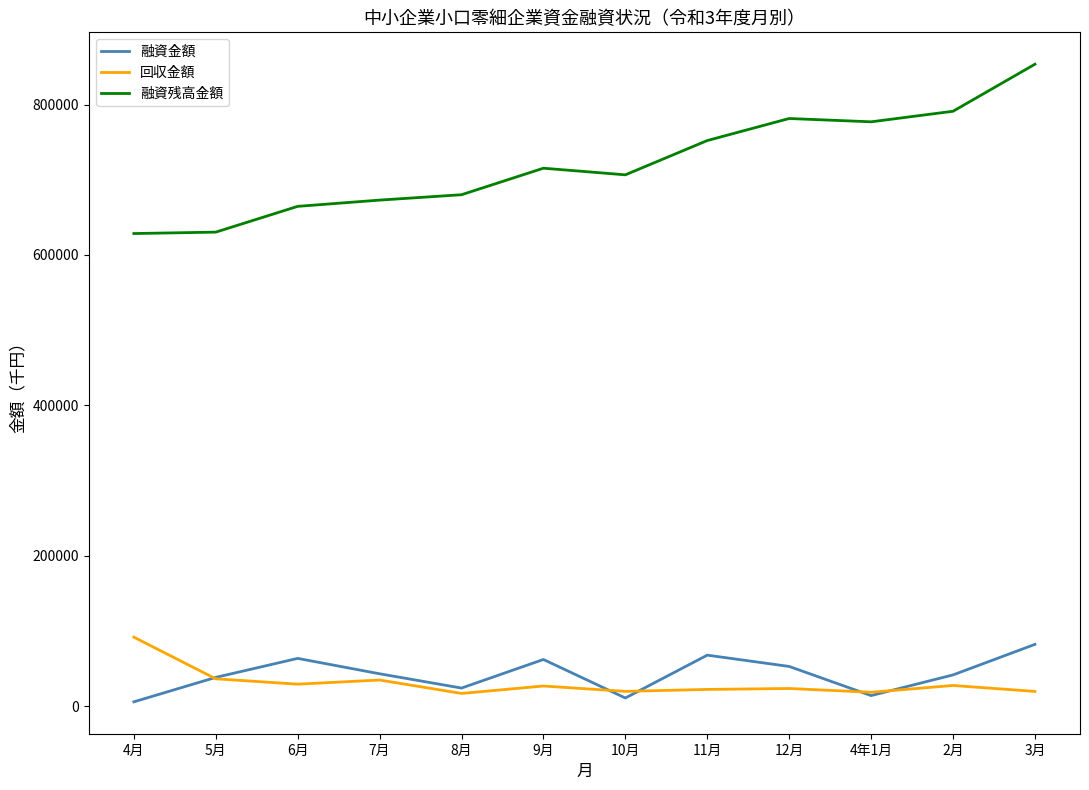

The value of 融資残高金額 at 4年1月 is 777022. True or false?

True